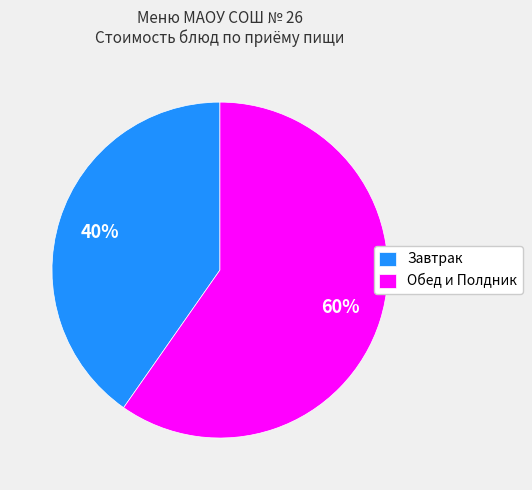

Does any single category account for the majority?

Yes